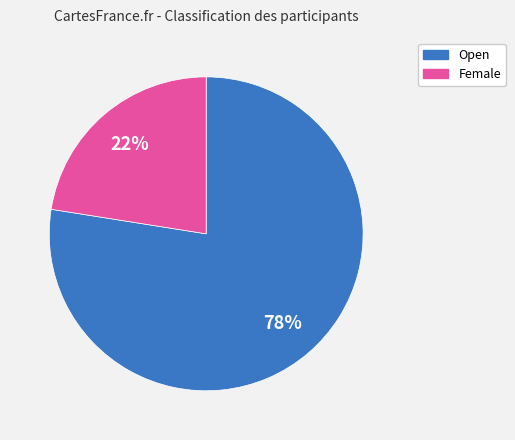

To the nearest percent, what is the average slice percentage?

50%